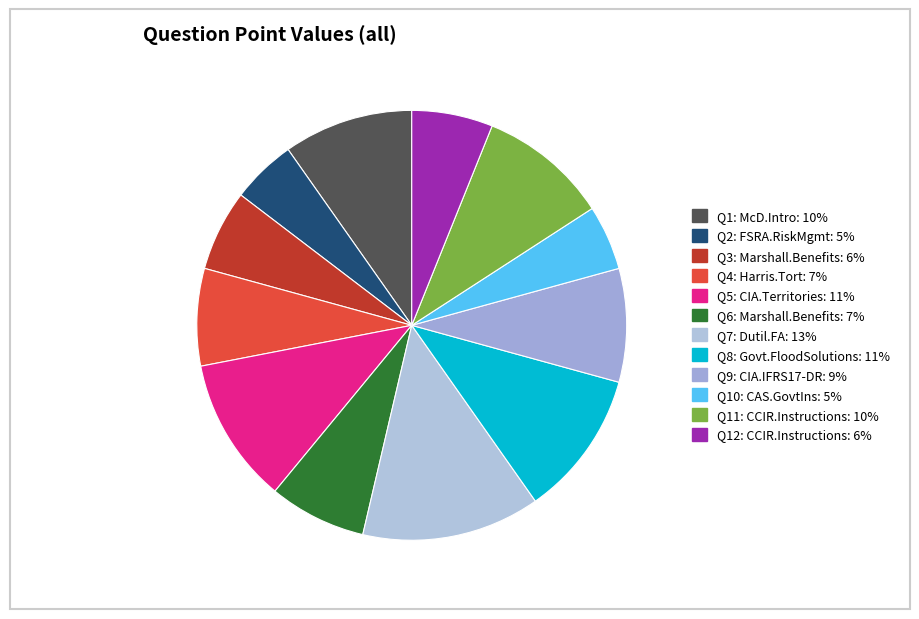

Is there a majority slice in this chart?

No